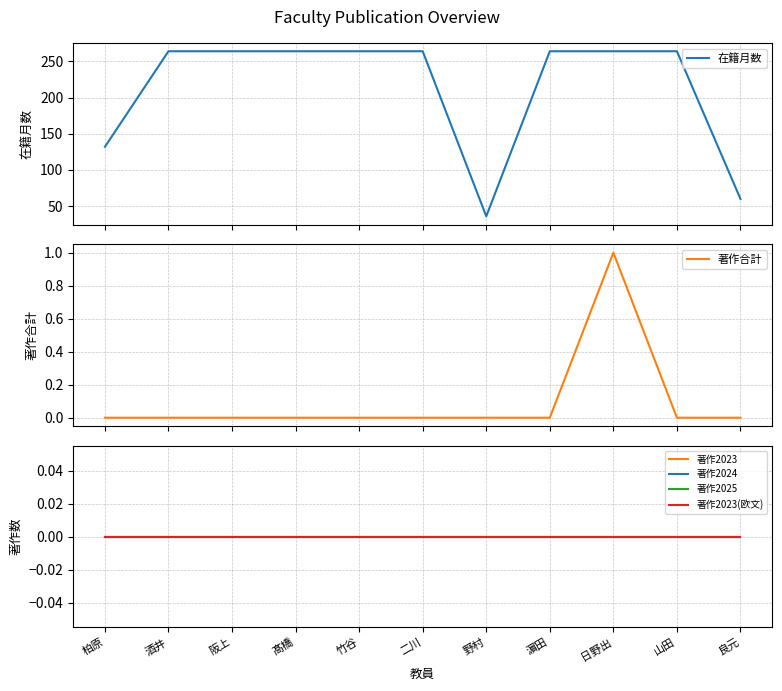

Which category has the lowest value across all series?

柏原